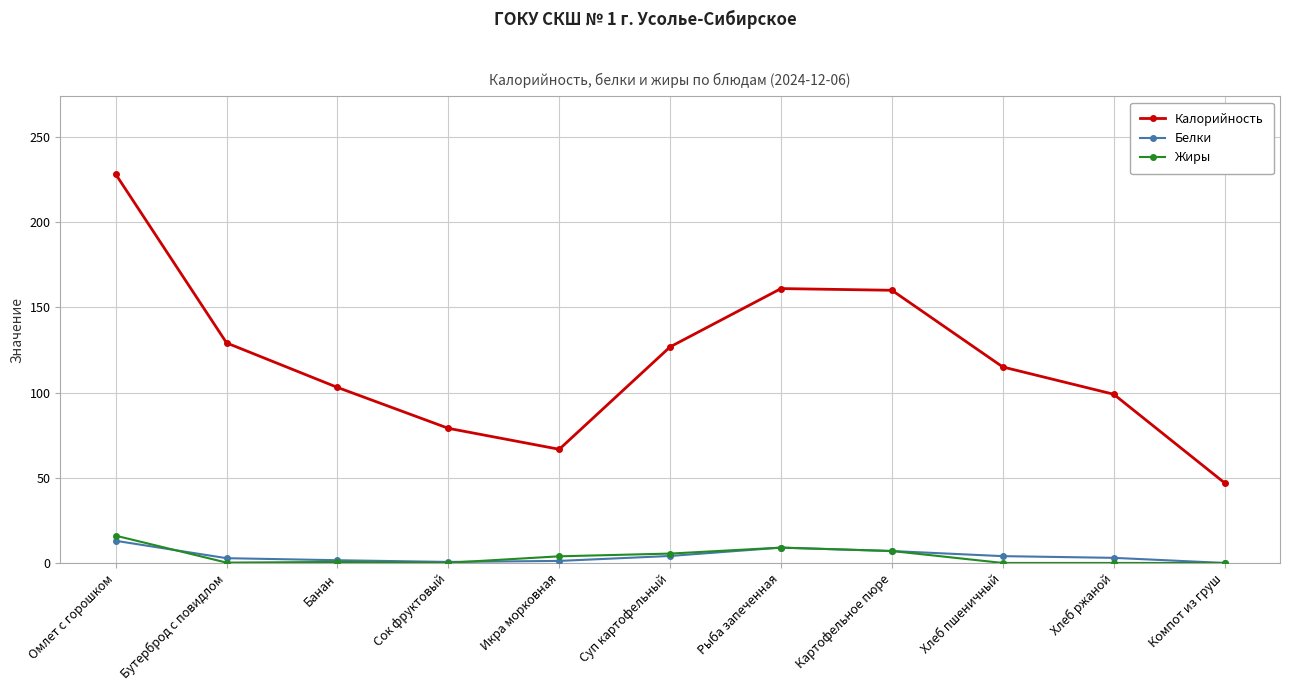

True or false: Жиры has a value of 27.4 at Омлет с горошком.

False